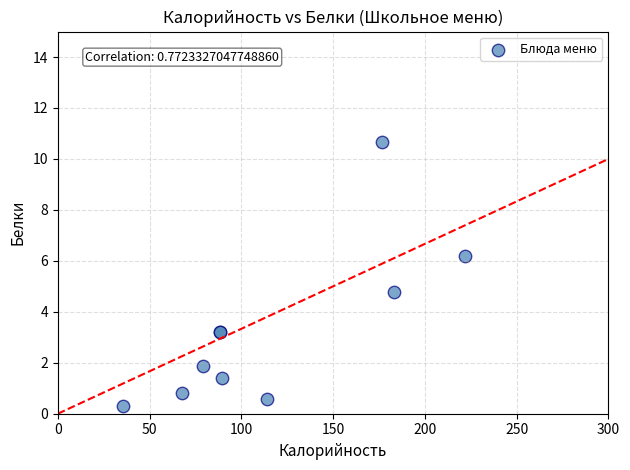

What Y value in the scatter plot is closest to 5?

4.8